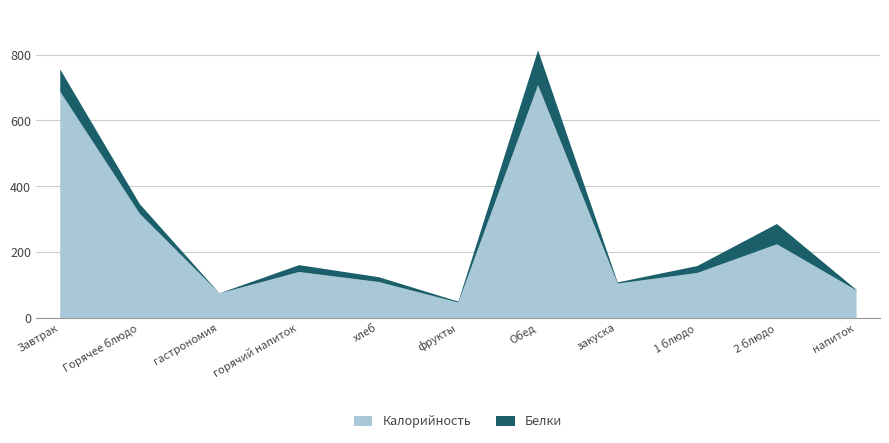

What is the smallest value displayed?

47.0